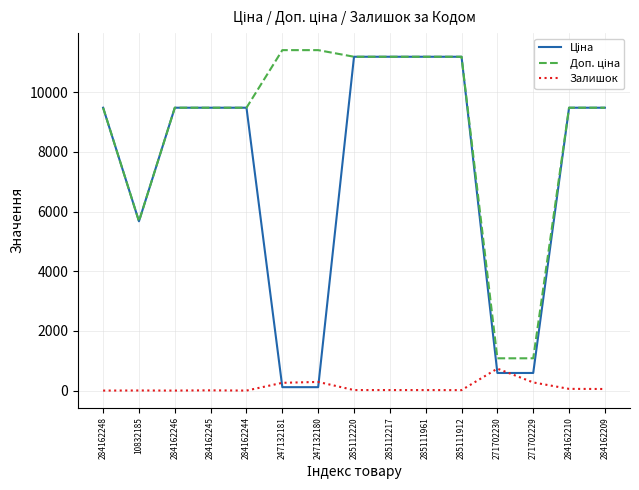

What is the maximum value shown in the chart?

11410.0